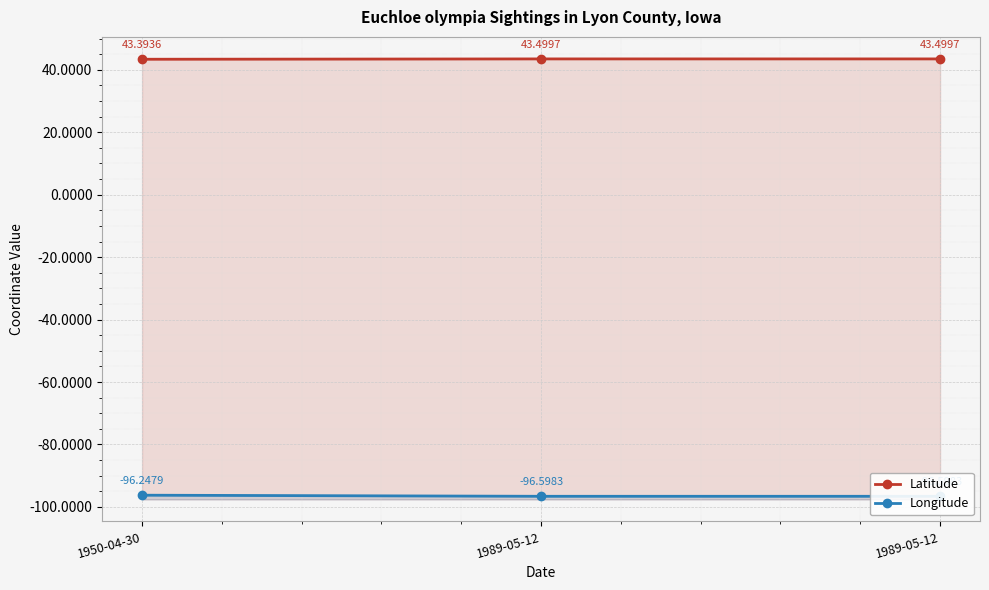

List the labels in order of Latitude value, largest first.

1989-05-12, 1989-05-12, 1950-04-30